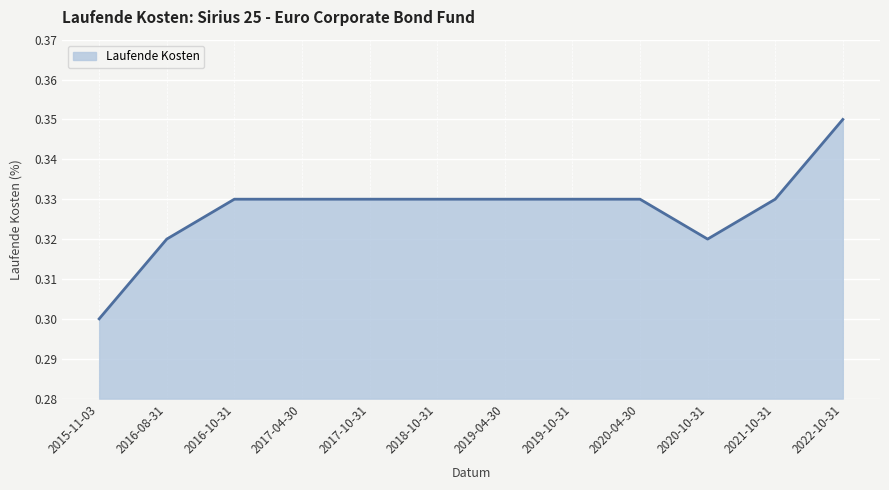

True or false: the data shows 0.6 at 2020-04-30.

False